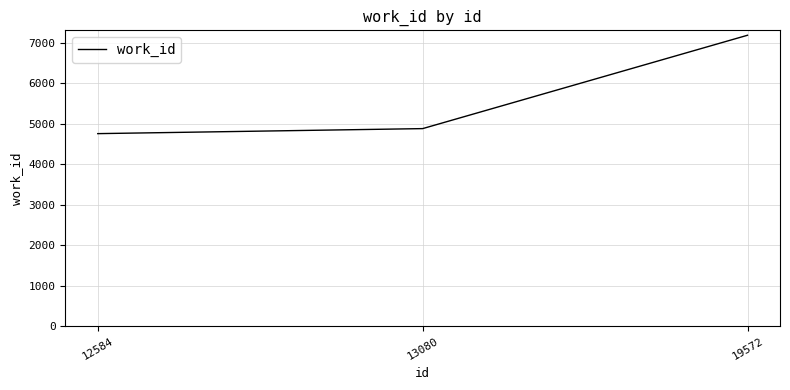

List the labels in order of value, largest first.

19572, 13080, 12584